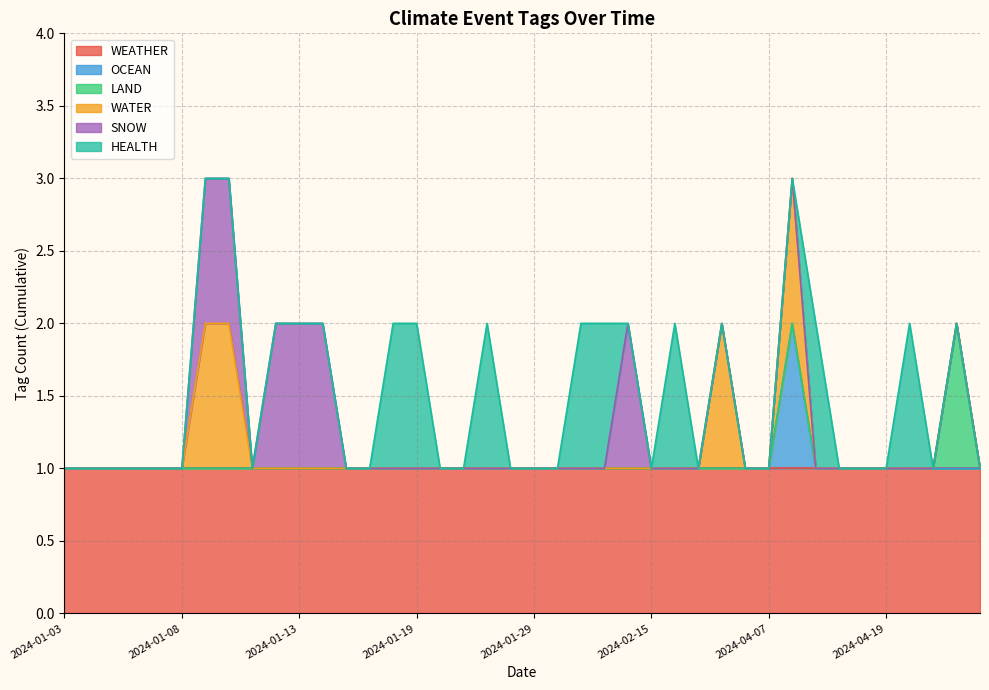

At which category is the sum across all series the highest?

2024-01-09